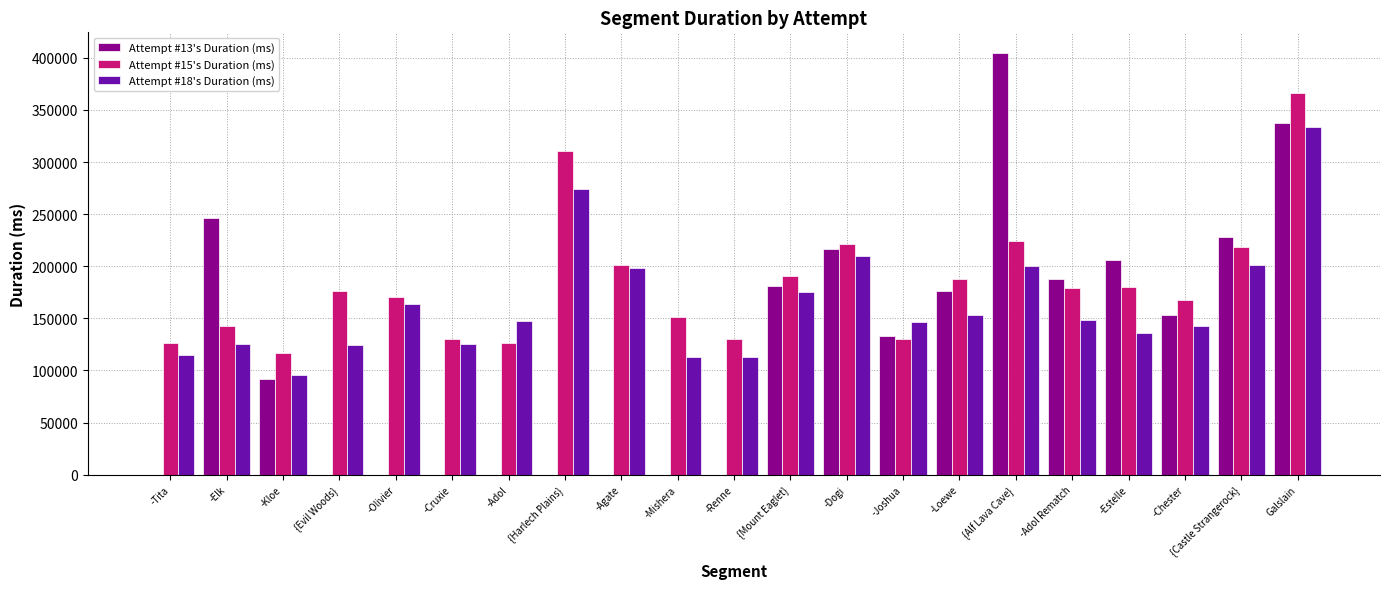

How many groups of bars are there?

21